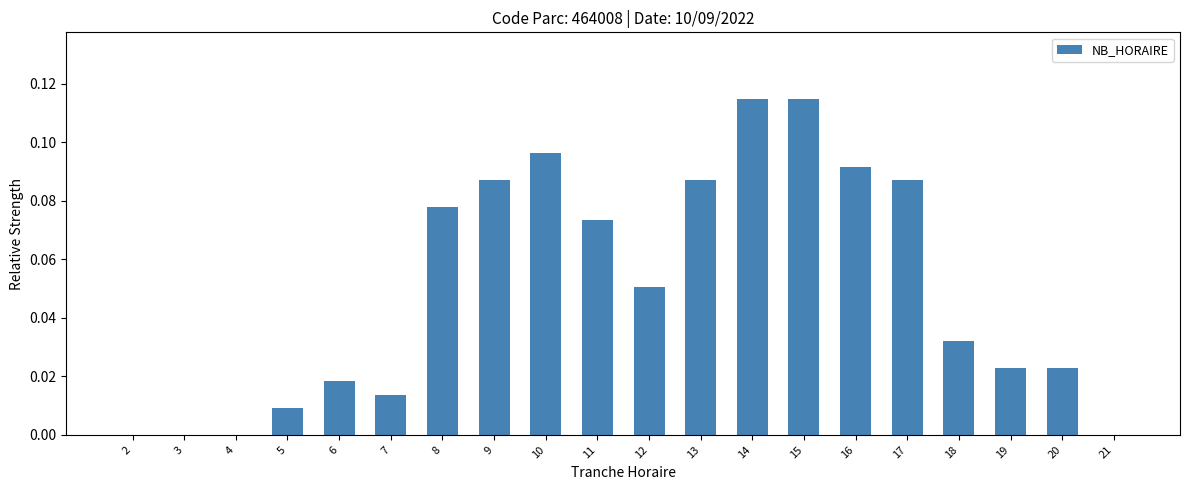

Are the bars horizontal?

No